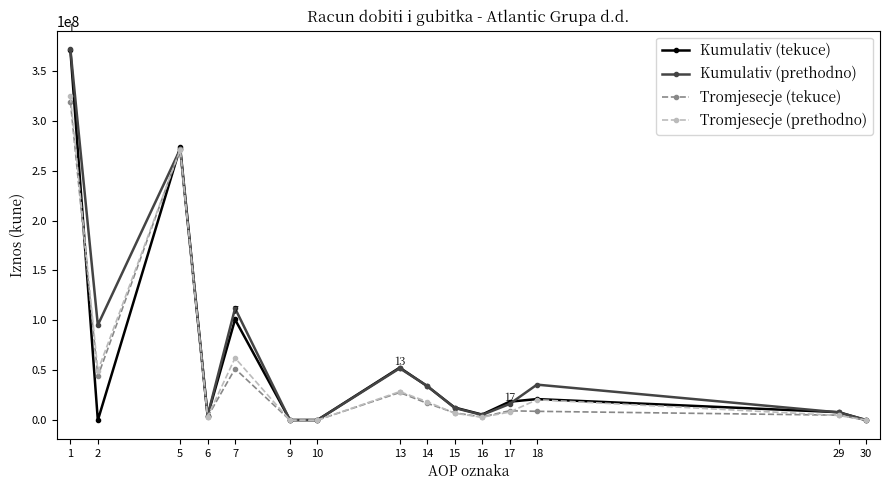

Count the number of categories in the chart.

15